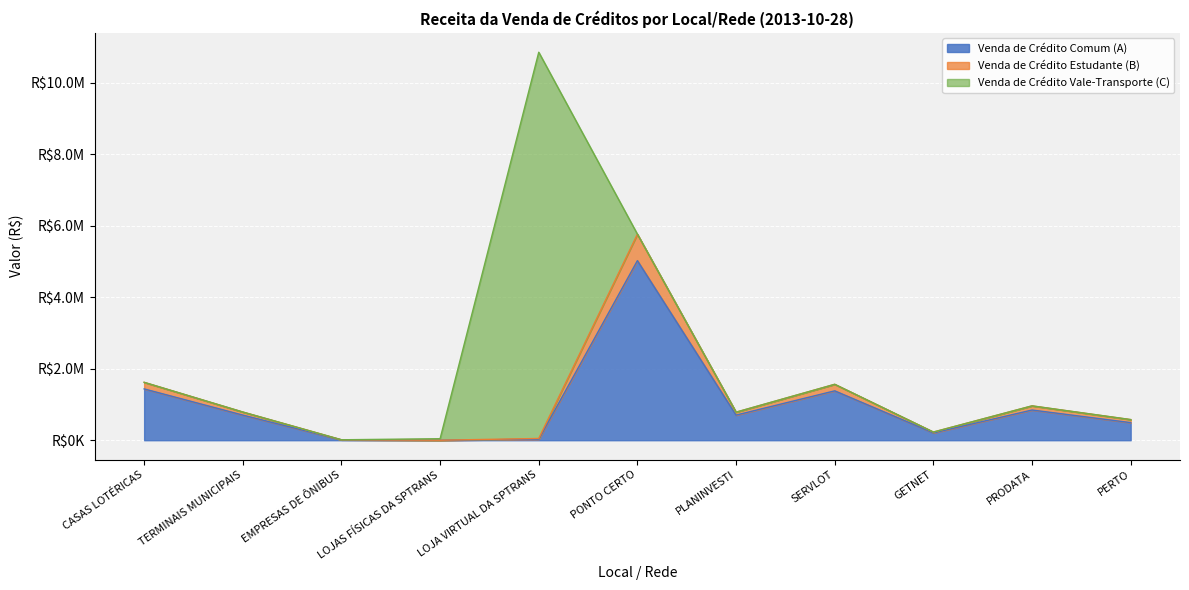

How many interior local peaks does the Venda de Crédito Comum (A) series have?

3